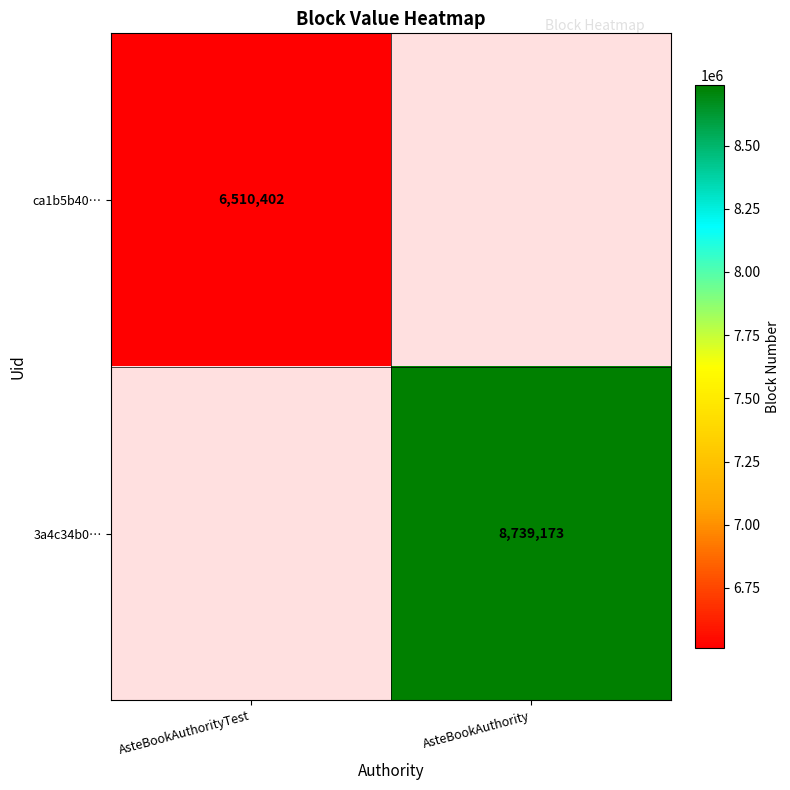

The value of 3a4c34b0… at AsteBookAuthority is 8739173. True or false?

True